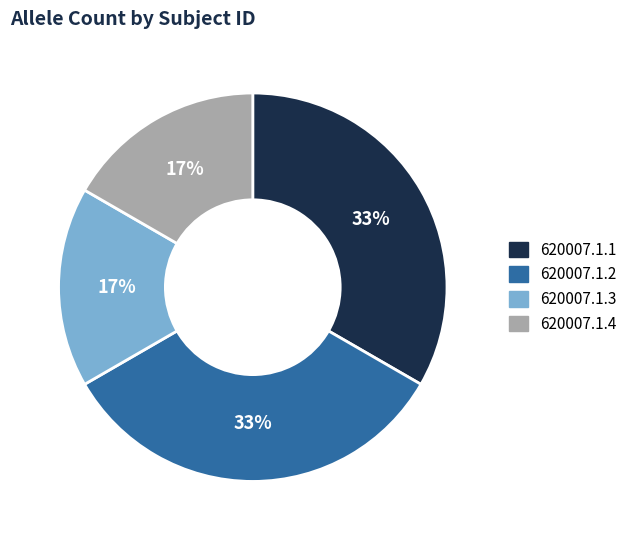

To the nearest percent, what is the combined percentage of 620007.1.2 and 620007.1.4?

50%